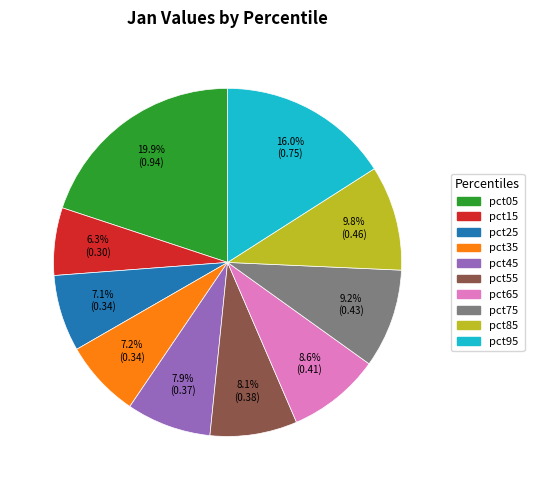

To the nearest percent, what is the difference between the pct25 and pct85 slice percentages?

3%